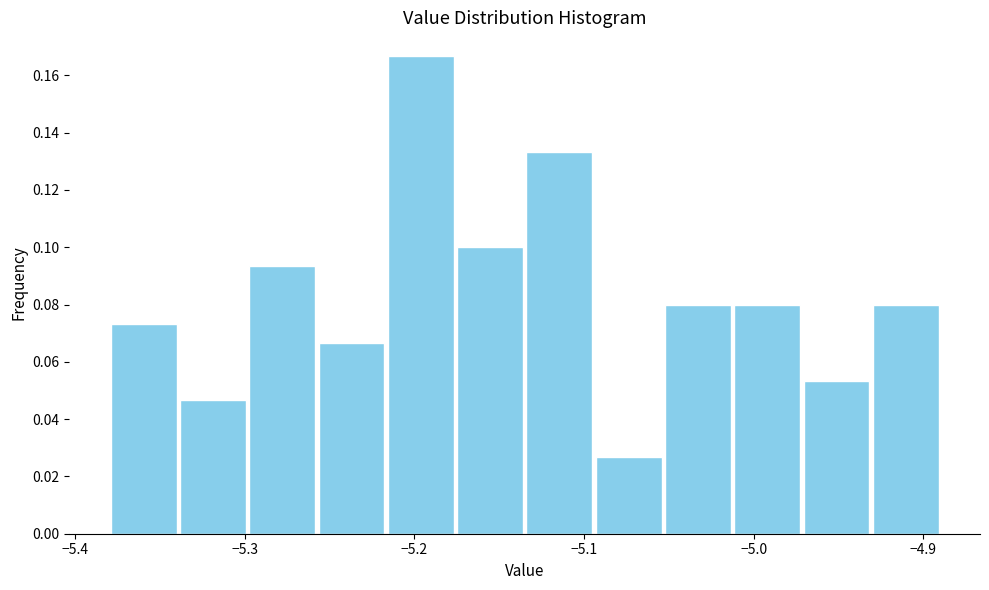

Reading left to right, transcribe this chart: for each bar, give the range it covers on the x-axis and its height. Neither the bar edges nor the heights are printed on the chart, so give them approximately, as read against the axes.

-5.38 to -5.34: 0.074
-5.34 to -5.30: 0.046
-5.30 to -5.26: 0.094
-5.26 to -5.22: 0.066
-5.22 to -5.18: 0.166
-5.18 to -5.13: 0.100
-5.13 to -5.09: 0.134
-5.09 to -5.05: 0.026
-5.05 to -5.01: 0.080
-5.01 to -4.97: 0.080
-4.97 to -4.93: 0.054
-4.93 to -4.89: 0.080